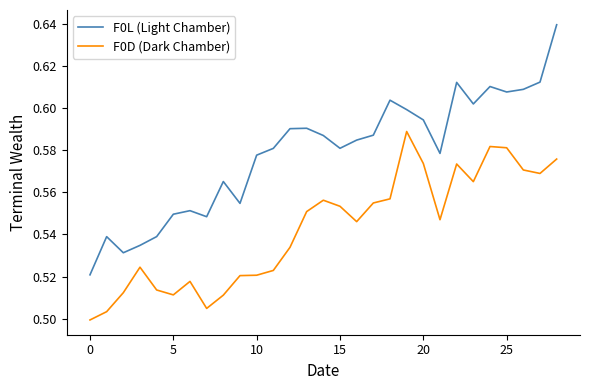

Which series has the largest total across all categories?

F0L (Light Chamber)